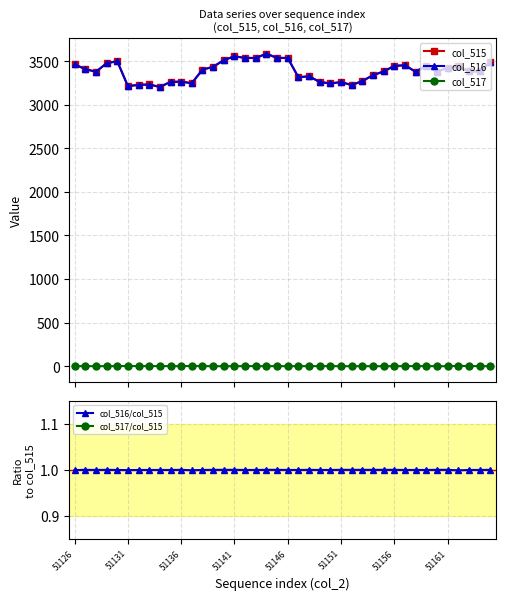

True or false: col_516 has more than 1 points higher than both neighbors.

True